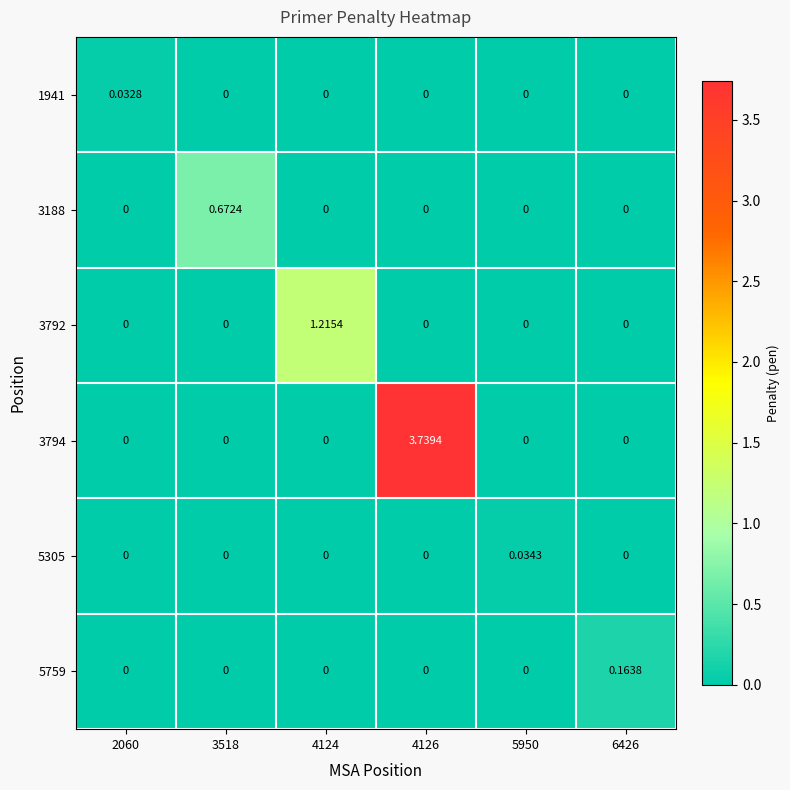

Which series has the widest spread of values?

3794